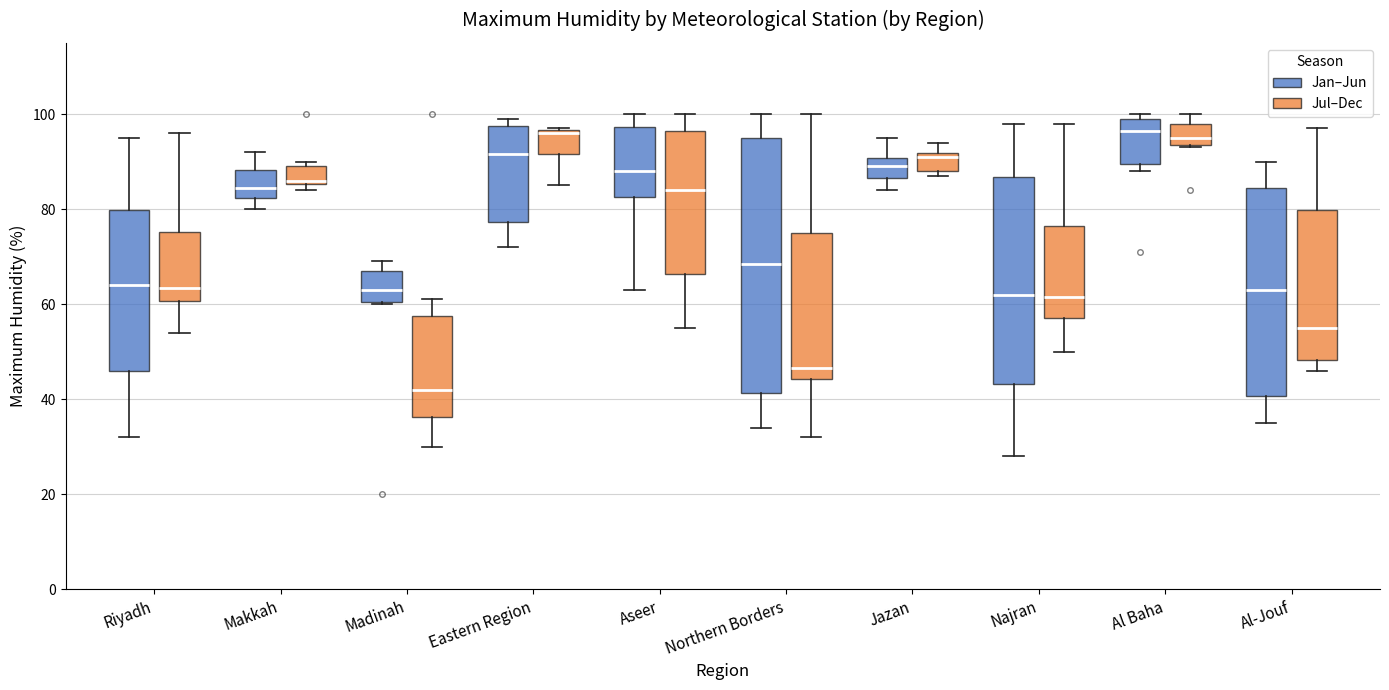

Comparing the boxes themselves (not the whiskers), which one is the tallest?

Northern Borders (Jan–Jun)